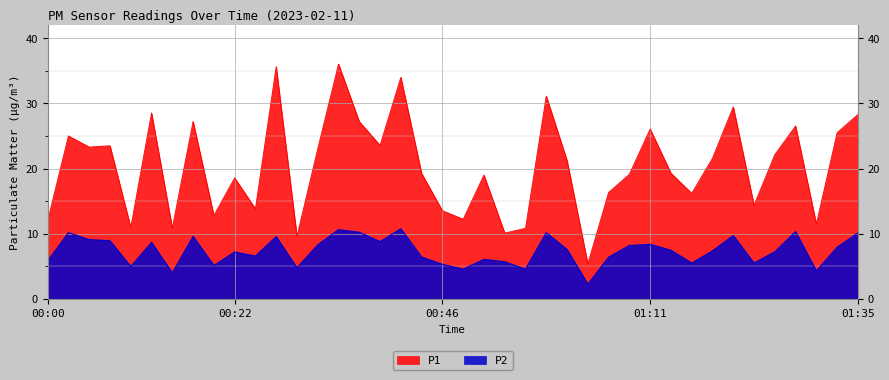

What is the difference between the P1 values at 00:46 and 01:11?

12.5